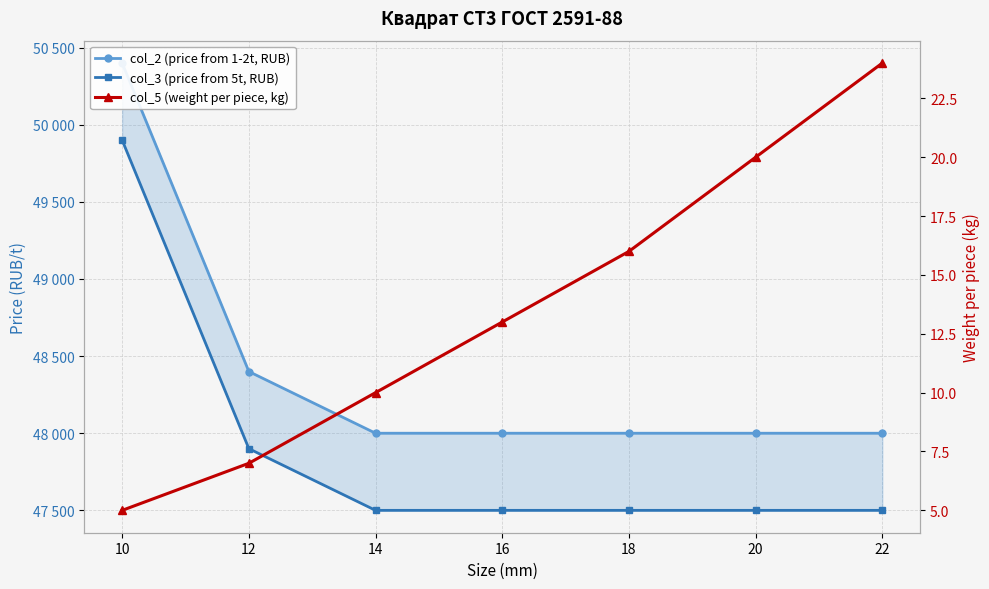

Is it true that col_5 (weight per piece, kg) equals 6 at 18?

False